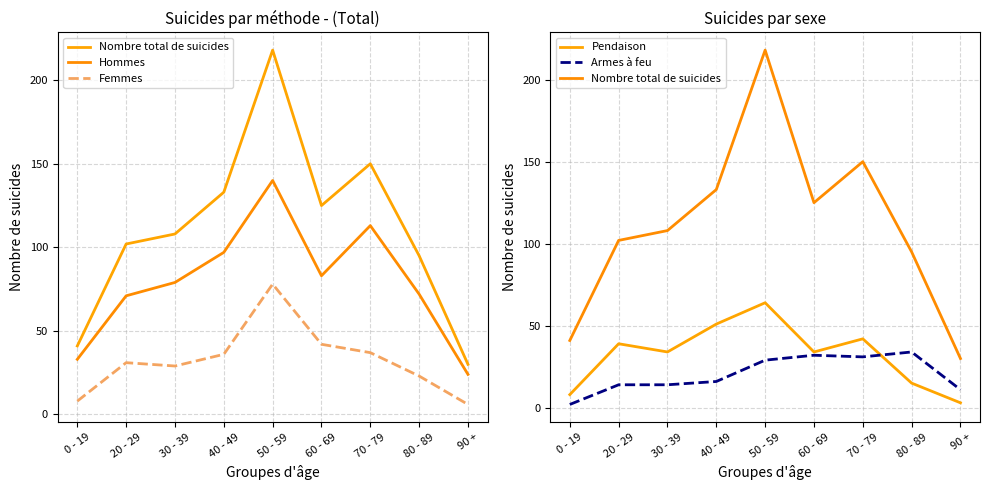

Is the value of Nombre total de suicides at 70 - 79 greater than the value of Pendaison at 40 - 49?

Yes